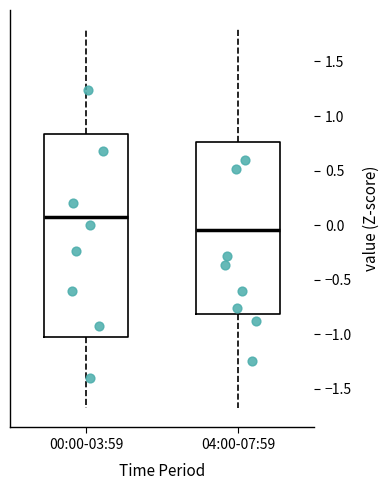

Comparing the boxes themselves (not the whiskers), which one is the tallest?

00:00-03:59